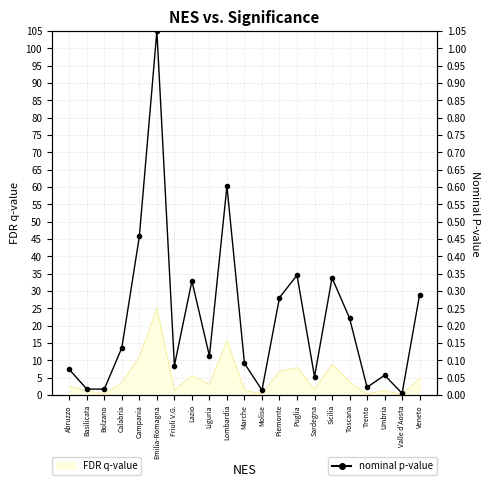

True or false: there are more than 1 points higher than both neighbors.

True